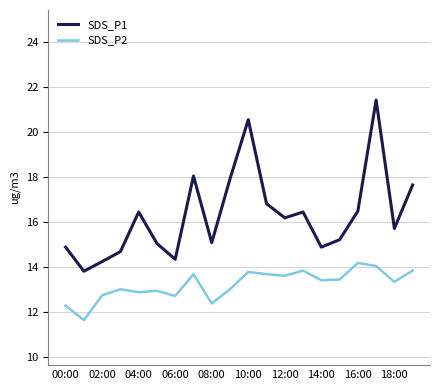

Which series has the largest total across all categories?

SDS_P1